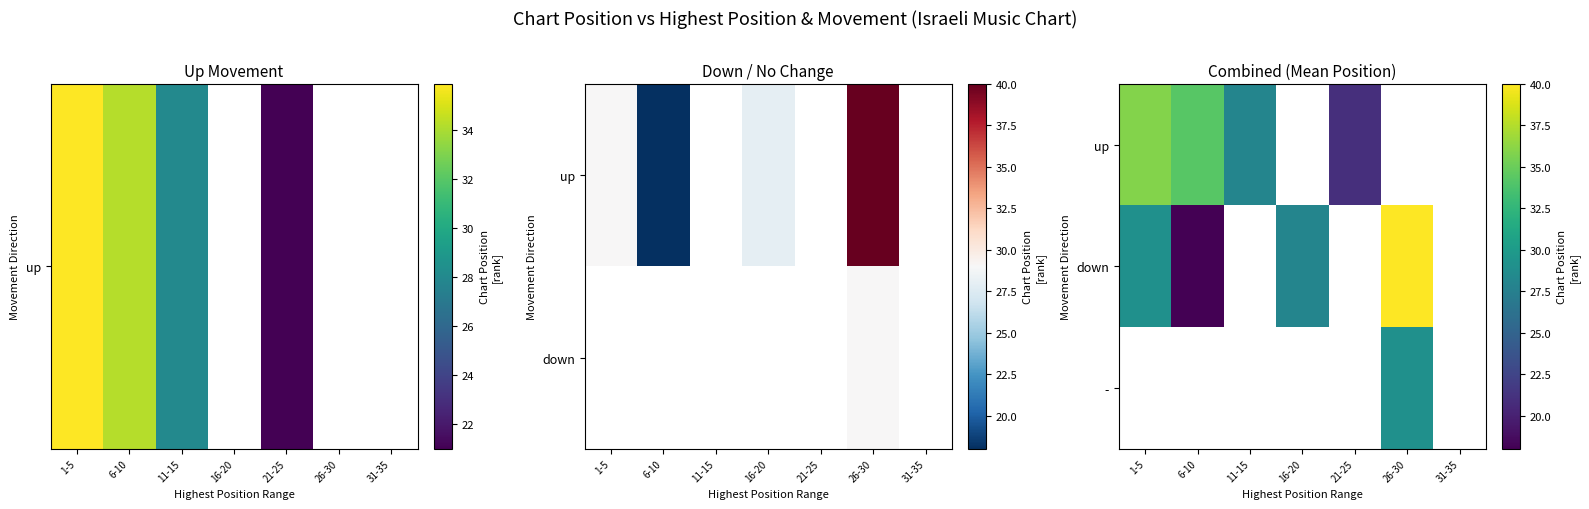

Which has a higher value, 11-15 or 1-5?

1-5